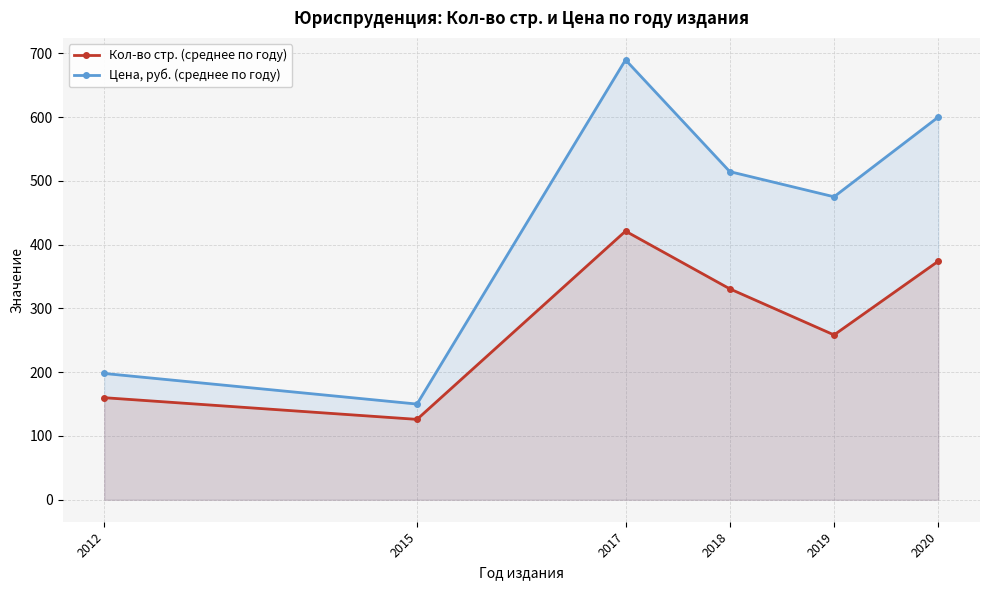

What is the total value across all series at 2017?

1110.8